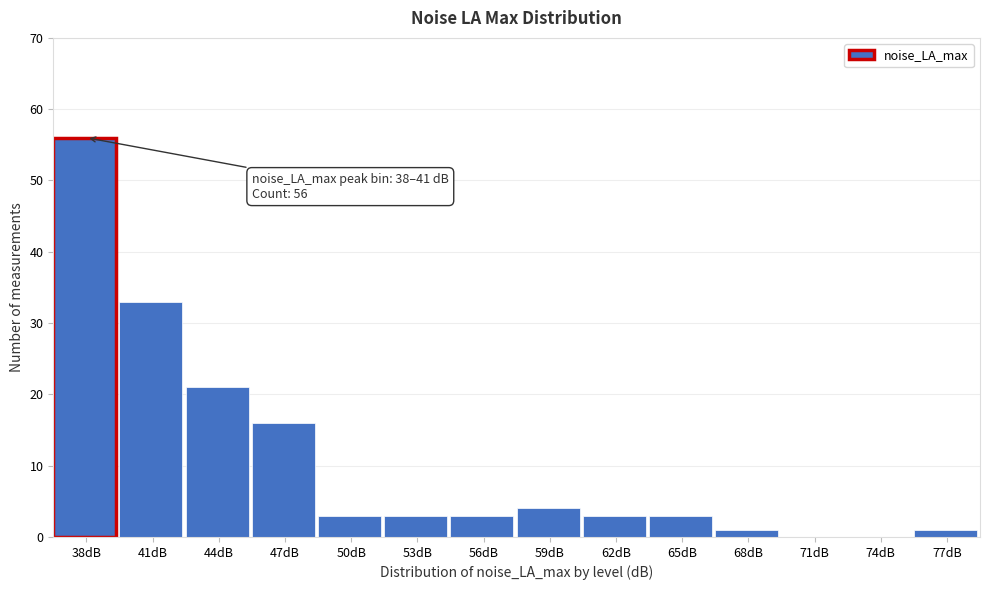

Reading left to right, extract all data points from this chart.

38dB=56	41dB=33	44dB=21	47dB=16	50dB=3	53dB=3	56dB=3	59dB=4	62dB=3	65dB=3	68dB=1	71dB=0	74dB=0	77dB=1